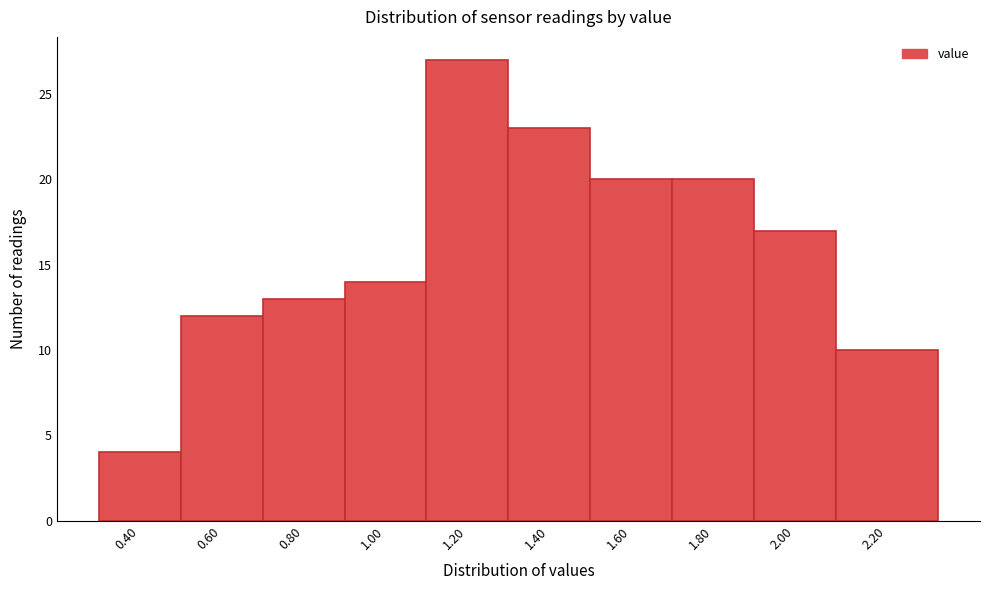

Reading left to right, what are all the values shown in this chart?

4	12	13	14	27	23	20	20	17	10